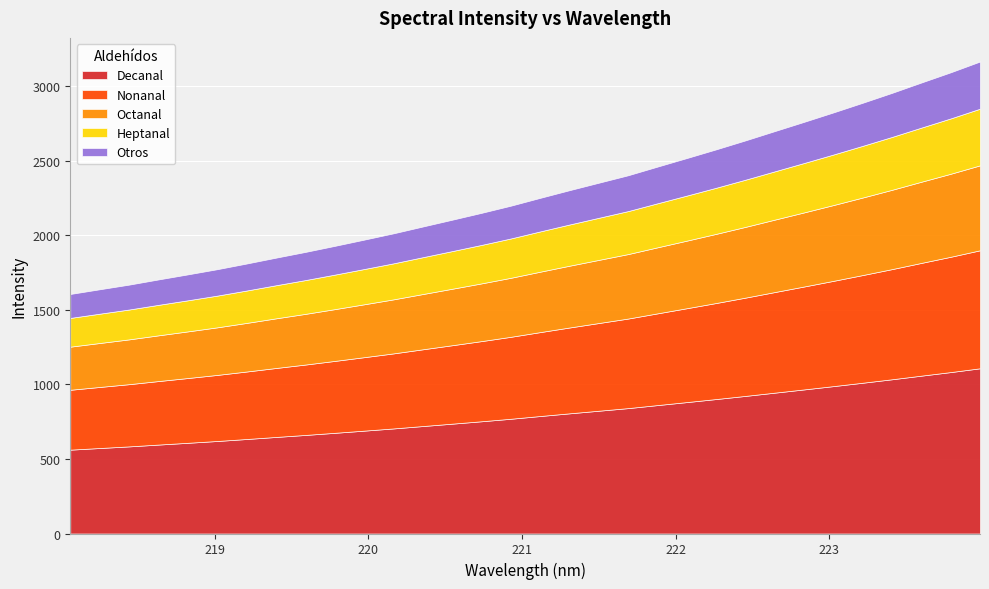

What is the lowest value of the Decanal series?

562.4